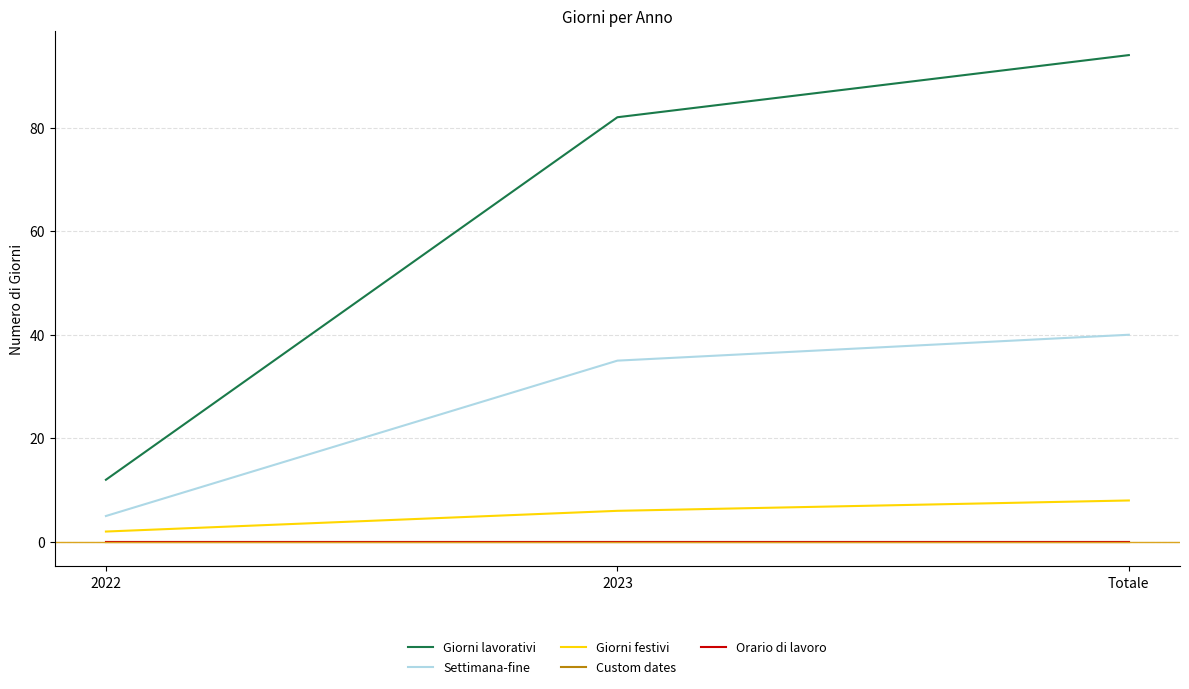

How many lines are shown in the chart?

5